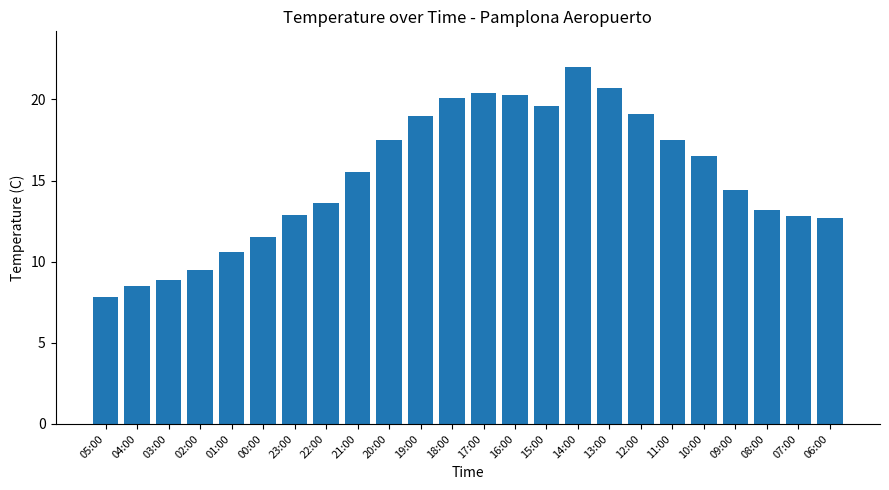

What is the difference between the maximum and minimum values?

14.2